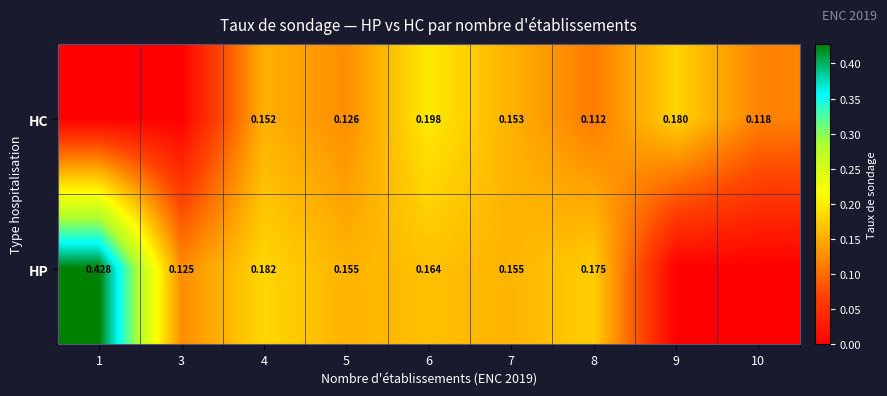

Rank the series at 7 from highest to lowest value.

HP, HC